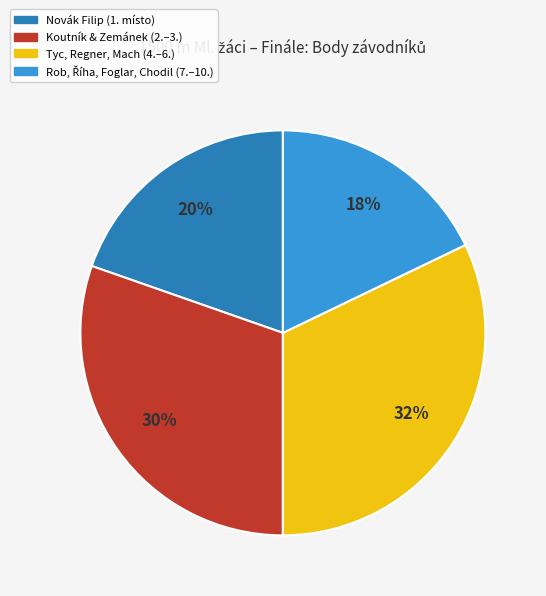

What is the largest slice in the pie chart?

Tyc, Regner, Mach (4.–6.)